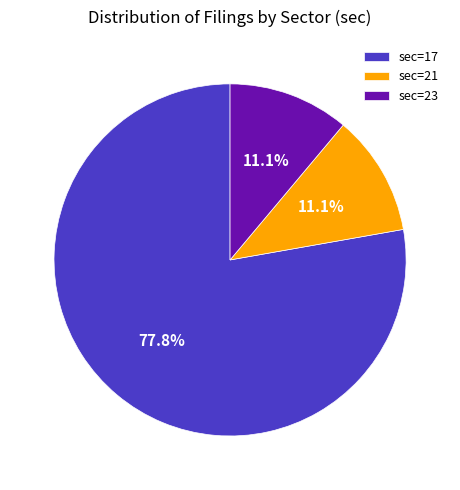

How much of the chart is everything except sec=21?

88.9%